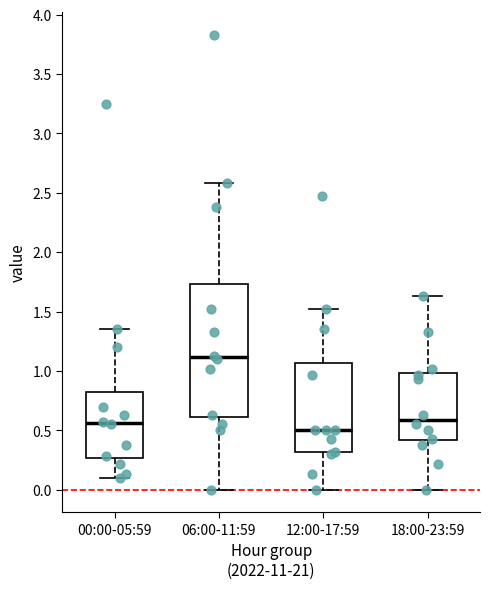

Reading left to right, read every box against the y-axis: the position of its median line, the range the box covers, and the ends of its whiskers. The values are not printed on the chart, so give them approximately, as read against the axis.

00:00-05:59: median 0.55, box 0.25 to 0.85, whiskers 0.10 to 1.35
06:00-11:59: median 1.10, box 0.60 to 1.75, whiskers 0.00 to 2.60
12:00-17:59: median 0.50, box 0.30 to 1.05, whiskers 0.00 to 1.50
18:00-23:59: median 0.60, box 0.40 to 1.00, whiskers 0.00 to 1.65